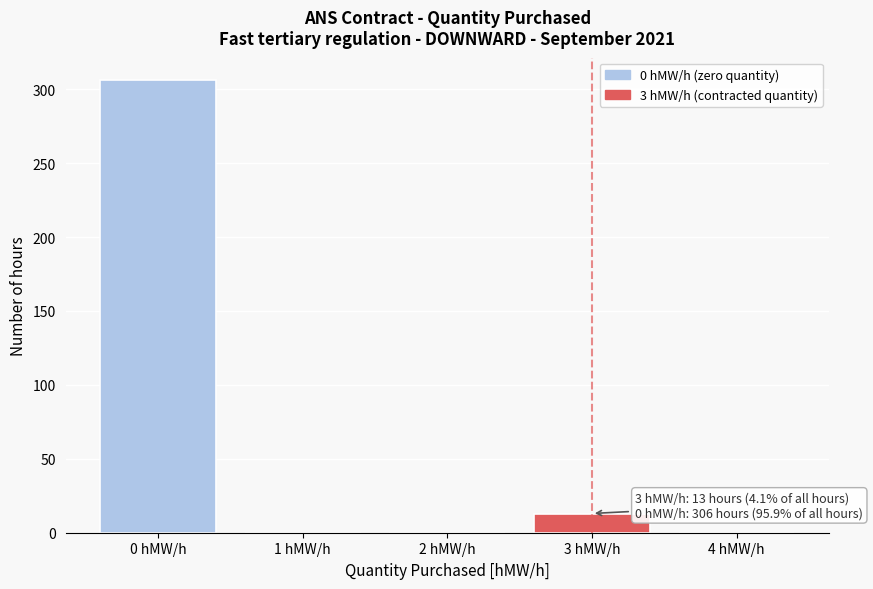

Reading left to right, transcribe all the data shown in this chart.

0 hMW/h=306	1 hMW/h=0	2 hMW/h=0	3 hMW/h=13	4 hMW/h=0